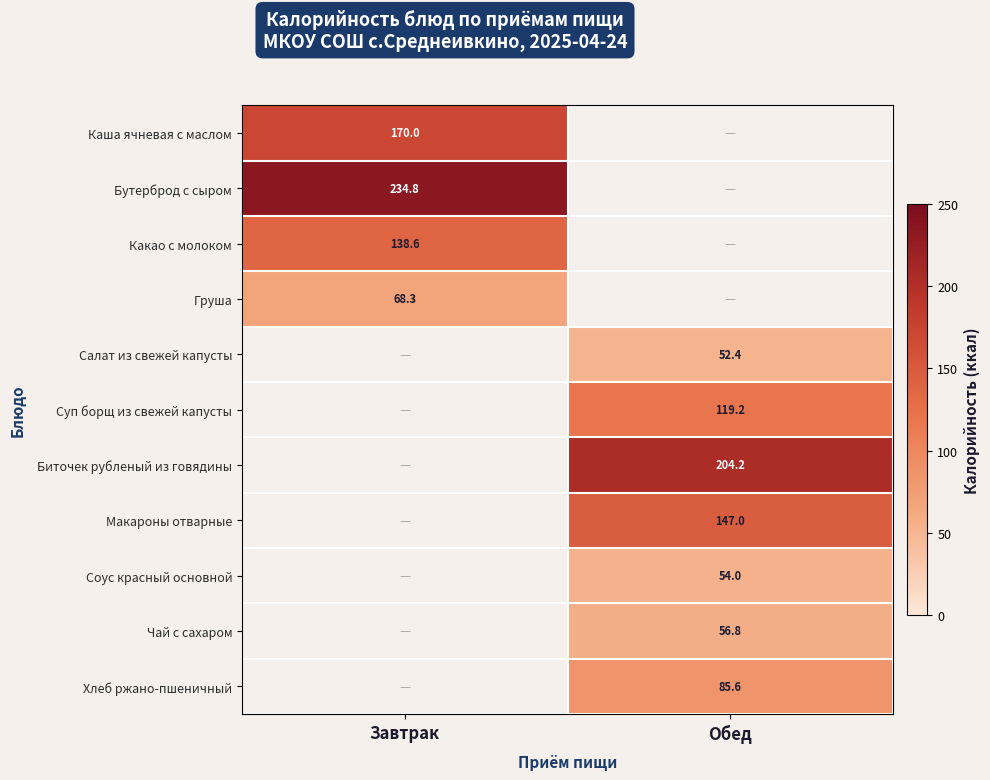

True or false: Суп борщ из свежей капусты has a value of 73.1 at Обед.

False